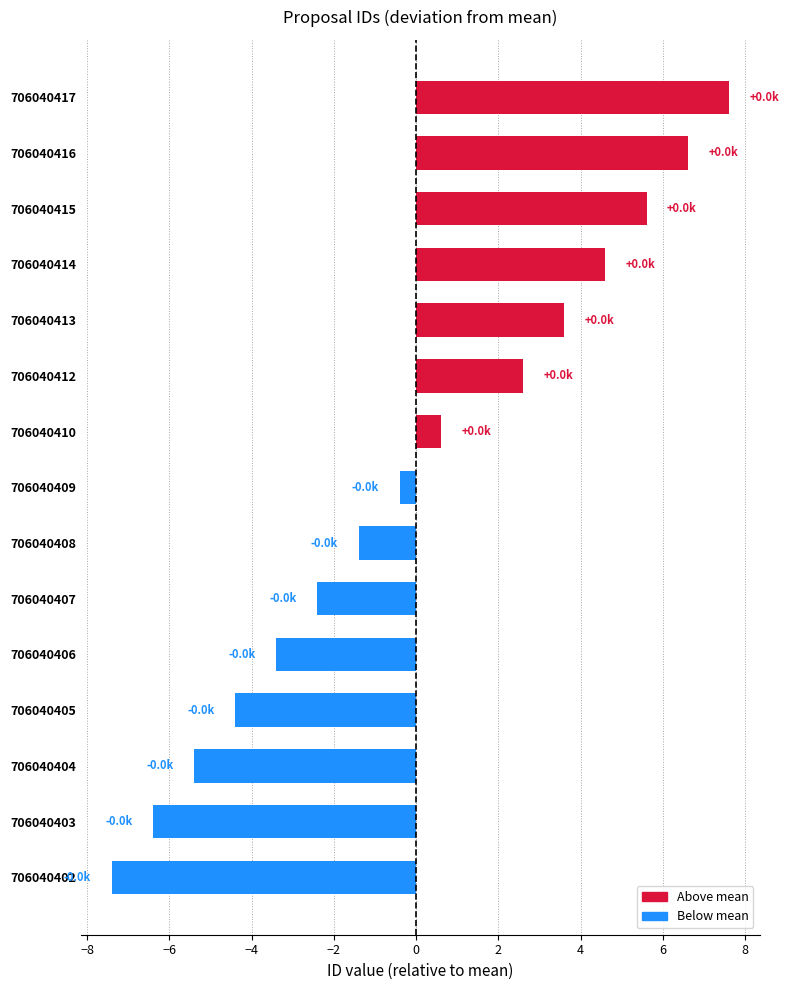

List the labels in order of value, smallest first.

706040402, 706040403, 706040404, 706040405, 706040406, 706040407, 706040408, 706040409, 706040410, 706040412, 706040413, 706040414, 706040415, 706040416, 706040417